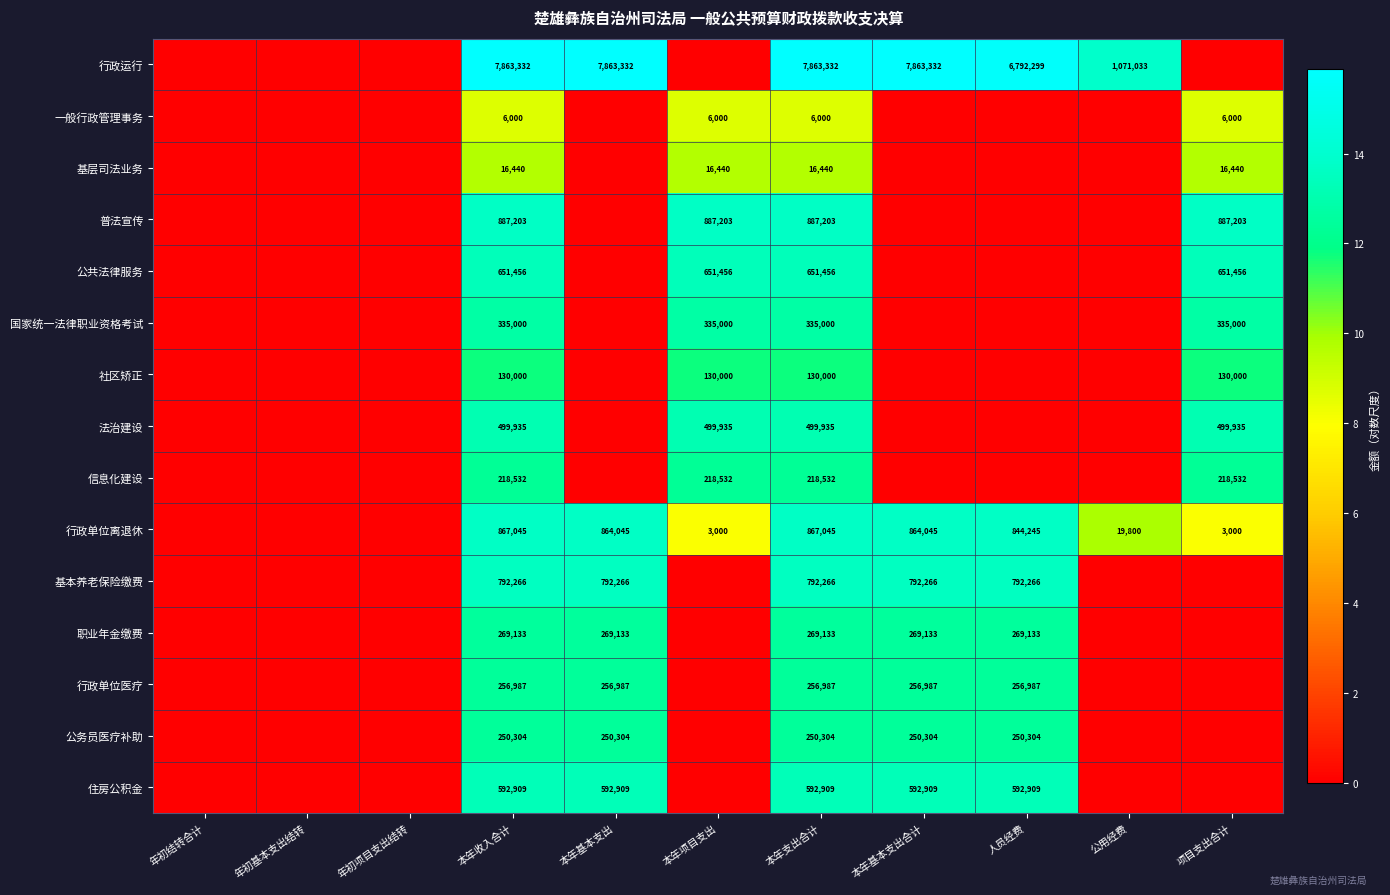

The 一般行政管理事务 series shows 8500 at 本年支出合计. True or false?

False